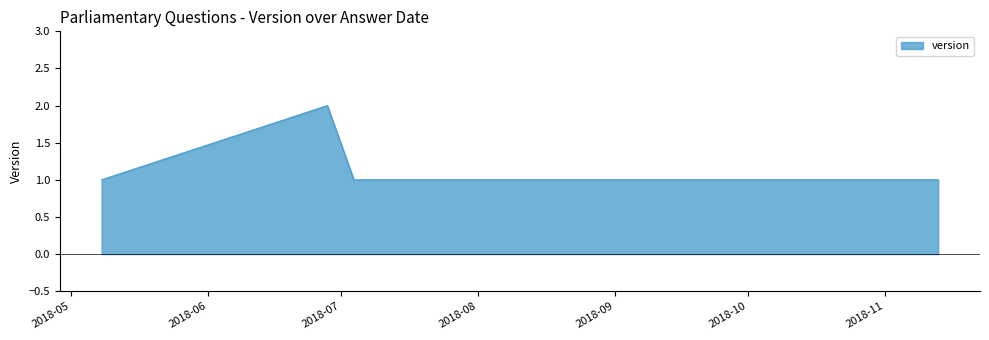

What is the ratio of the value at 2018-07-19 to the value at 2018-06-28?

0.5